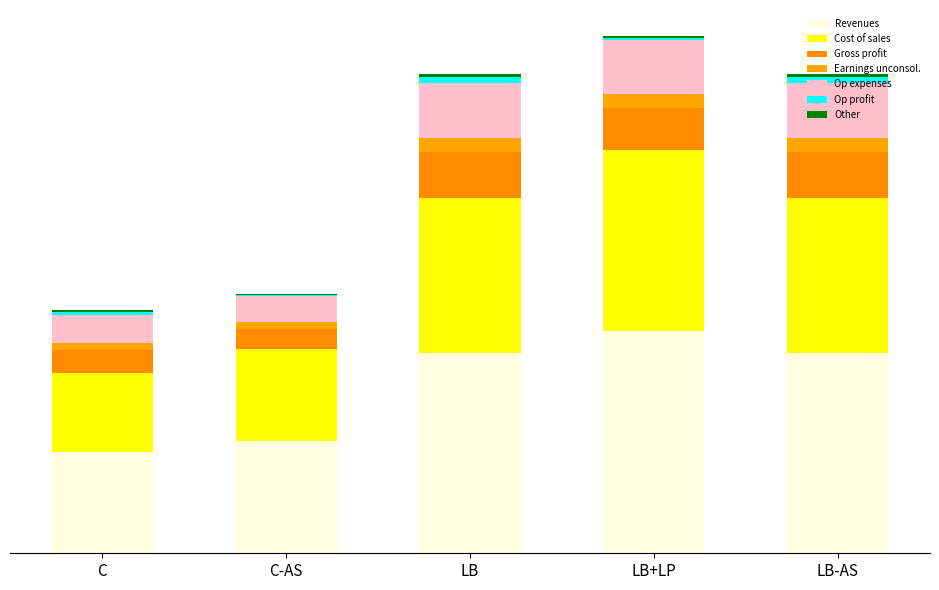

Does the chart contain stacked bars?

Yes